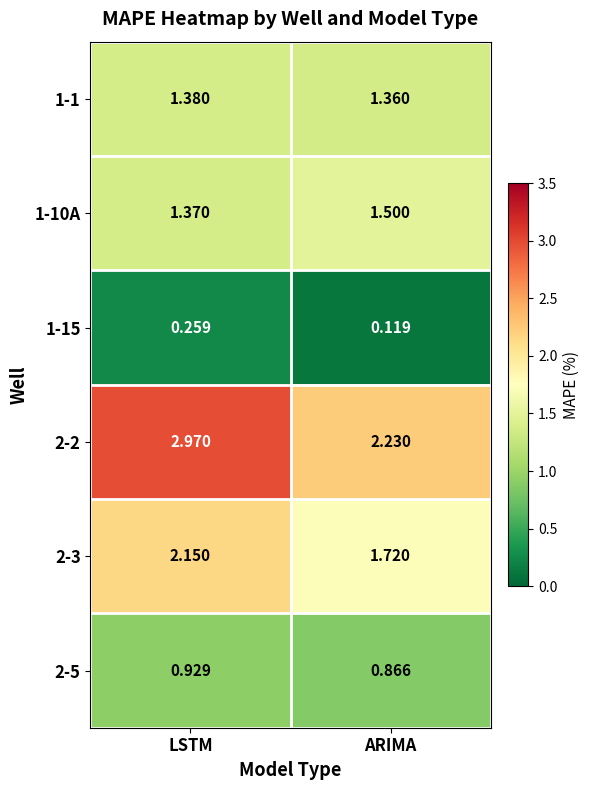

Rank the categories by 2-3 value from lowest to highest.

ARIMA, LSTM